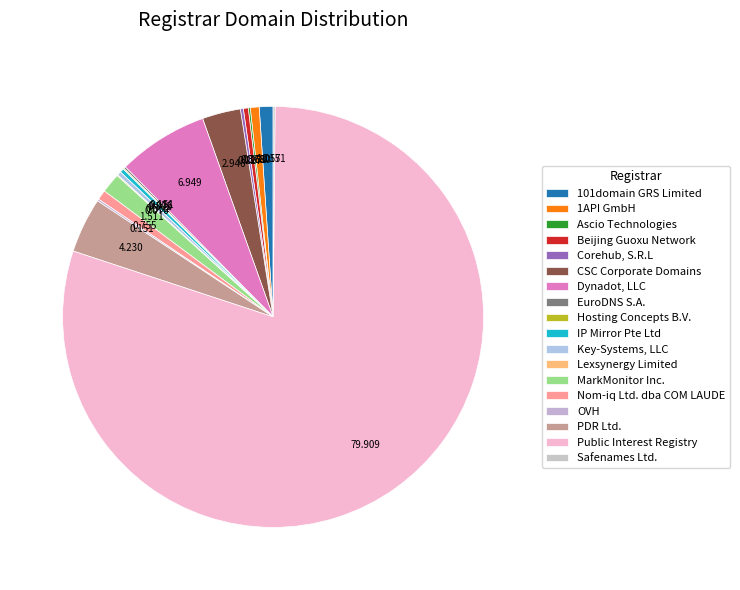

Is there any slice that represents more than half of the pie?

Yes